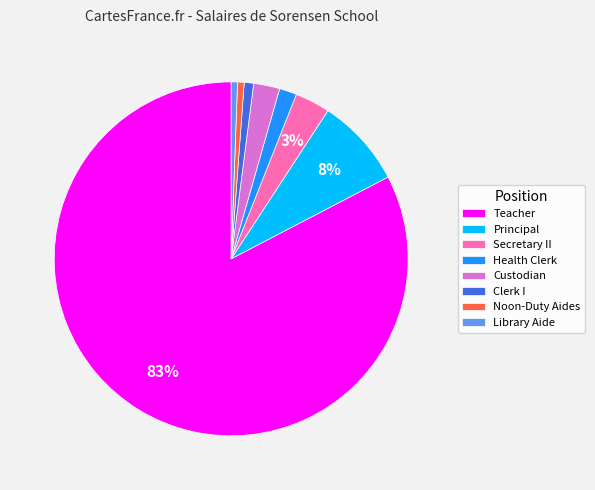

To the nearest percent, what is the average slice percentage?

12%